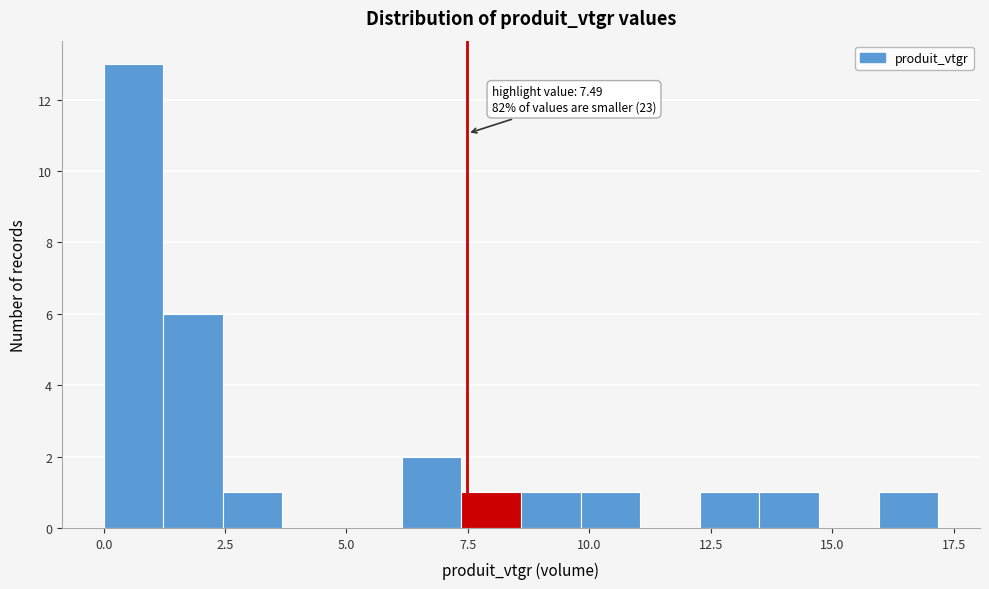

Read against the x-axis, roughly where is the centre of the tallest bar?

0.5